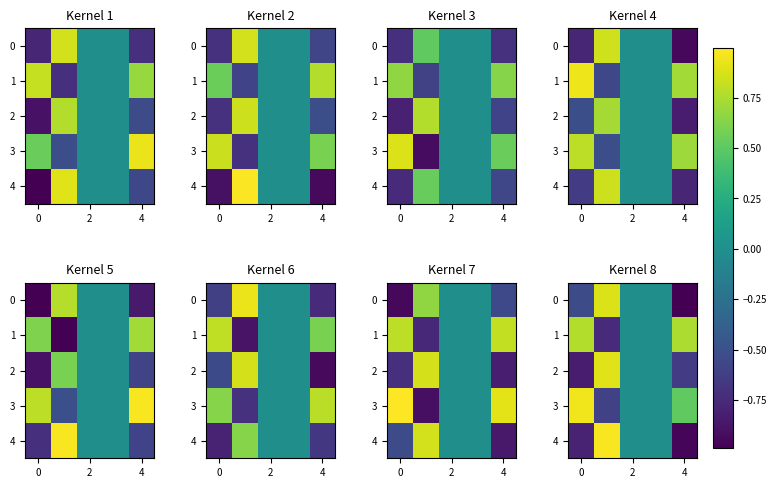

What is the greatest value displayed?

1.0